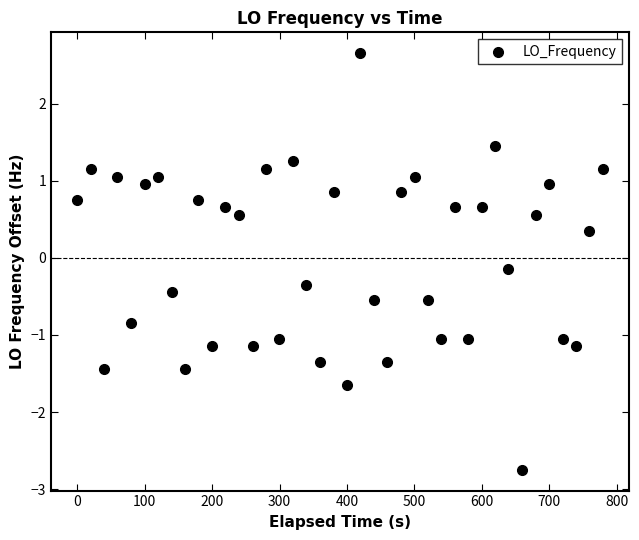

What is the range of X values (max minus min)?

779.4